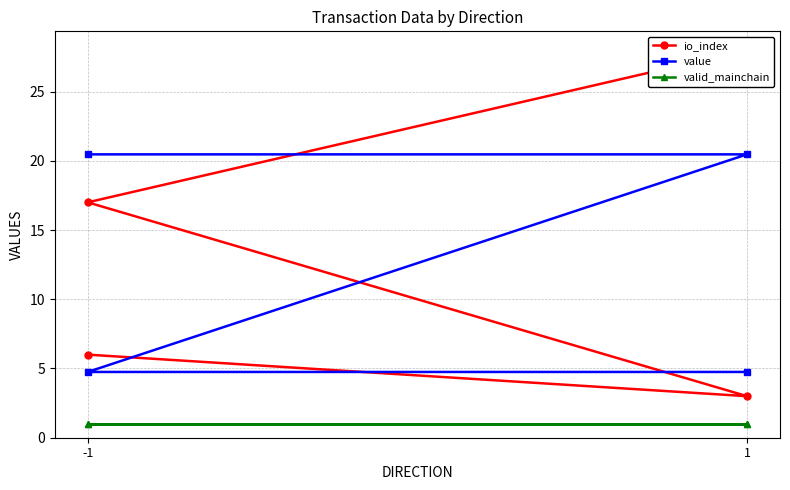

Which series has the largest total across all categories?

io_index